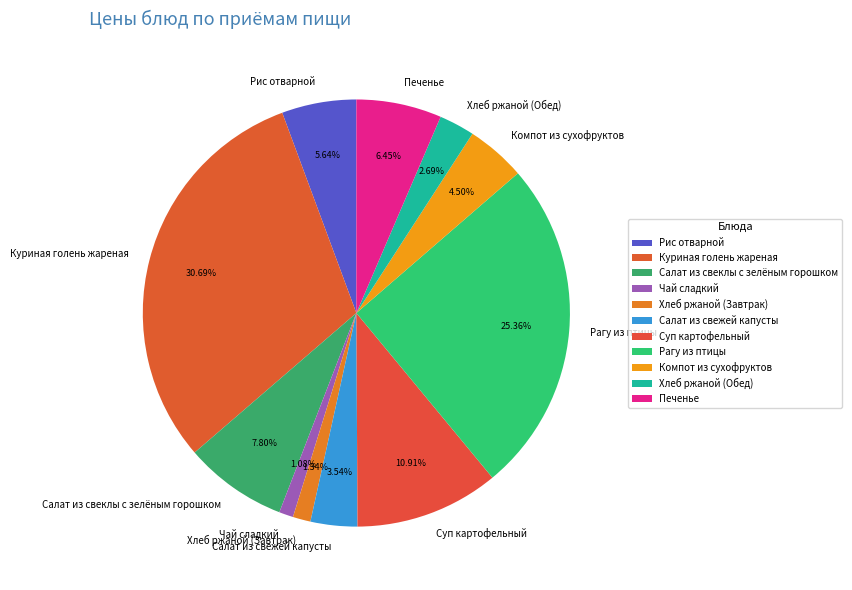

To the nearest percent, what is the average slice percentage?

9%